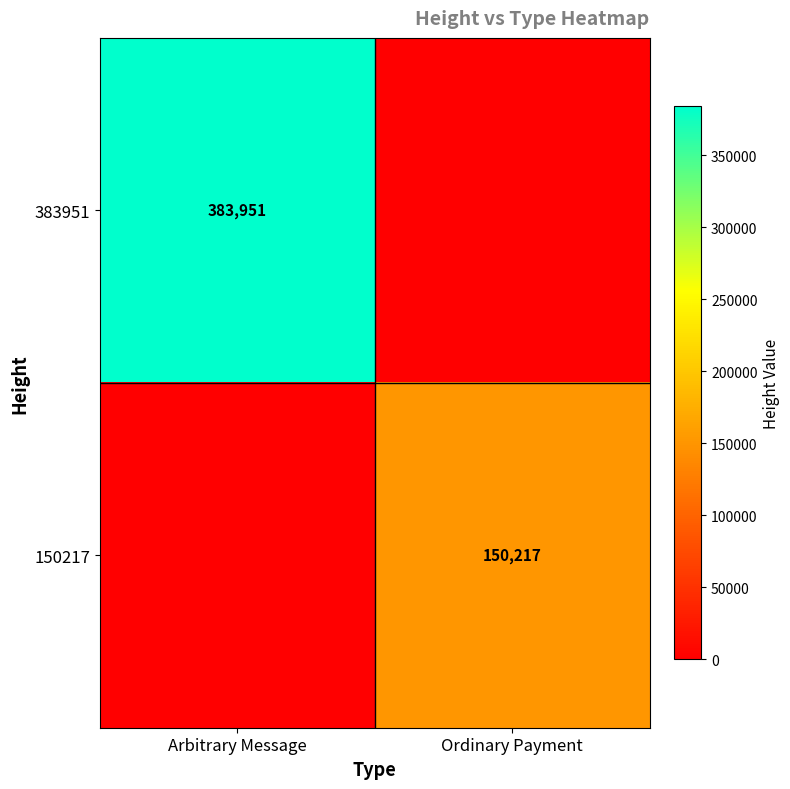

True or false: 150217 has a value of 63996 at Ordinary Payment.

False